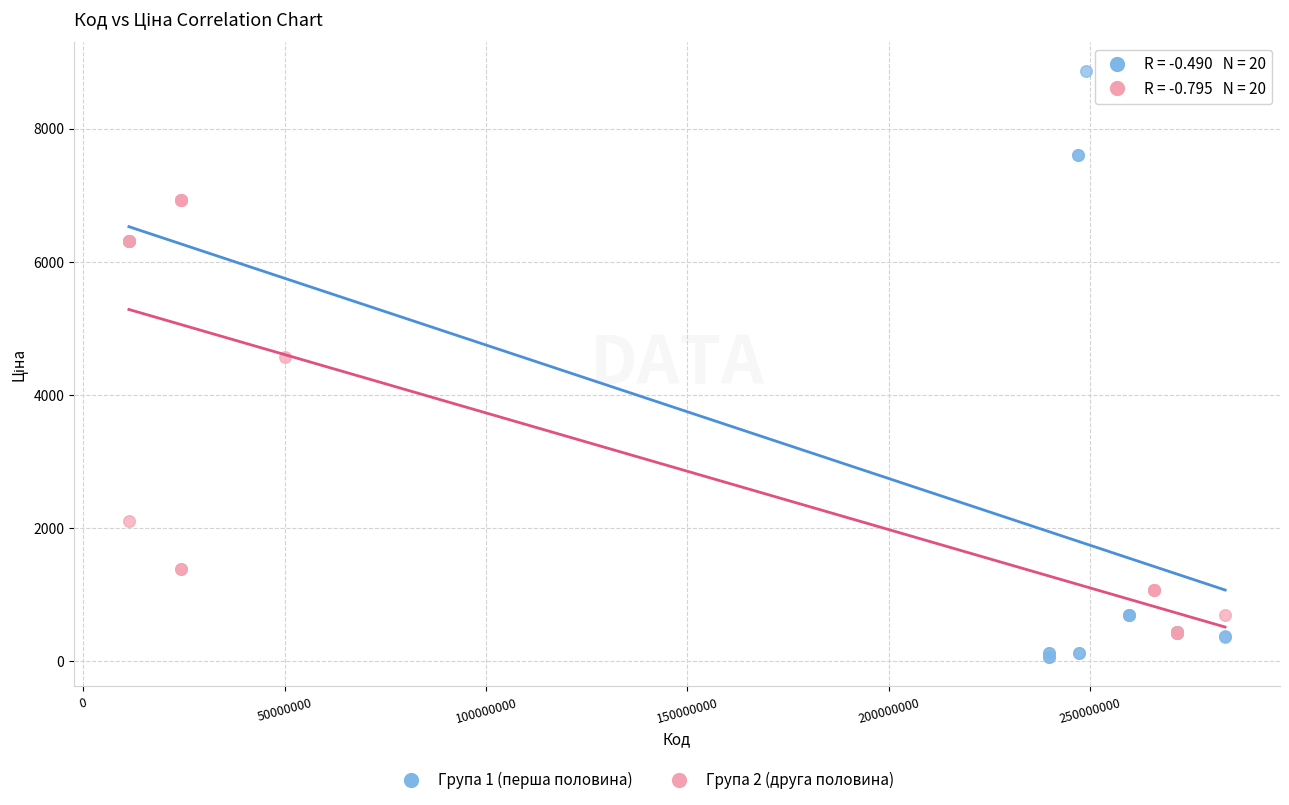

Which series has the widest spread of Y values?

Група 1 (перша половина)